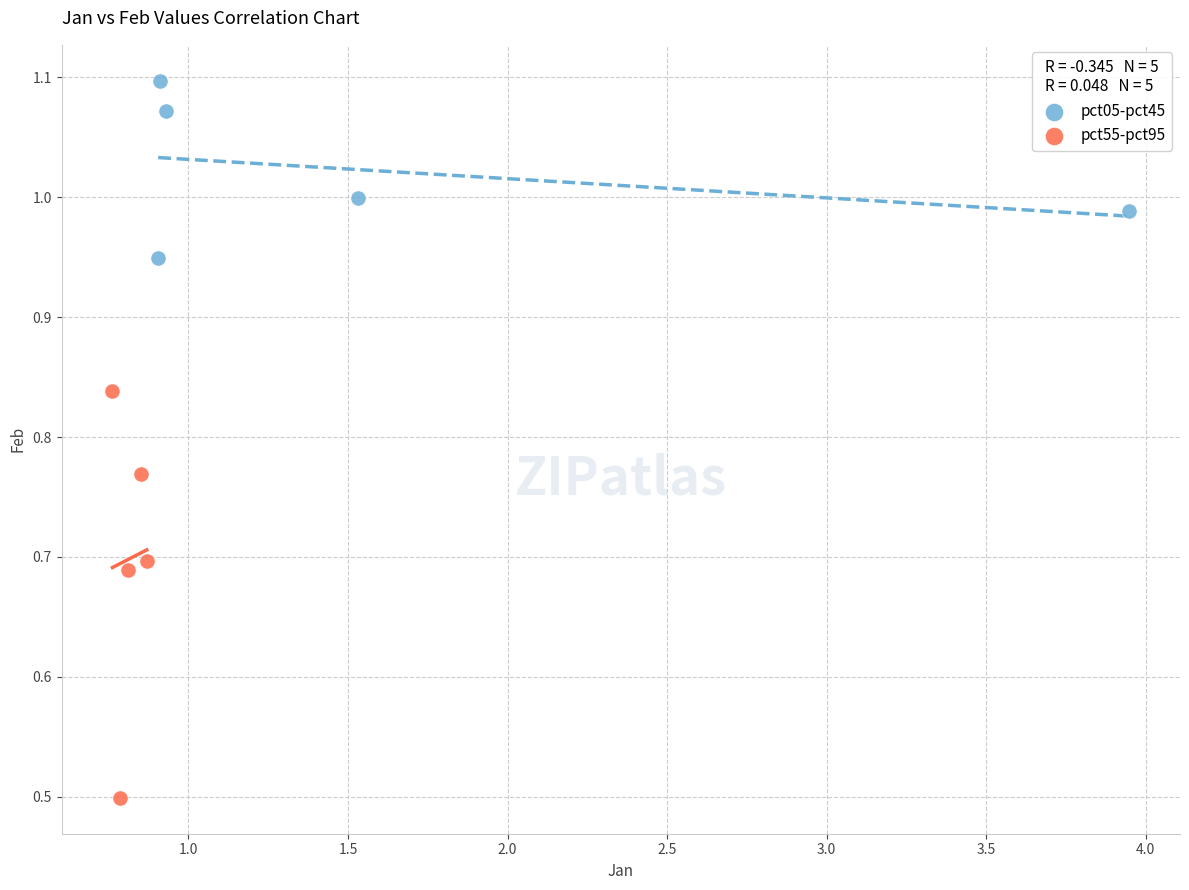

What are all the series names shown in the legend?

pct05-pct45, pct55-pct95